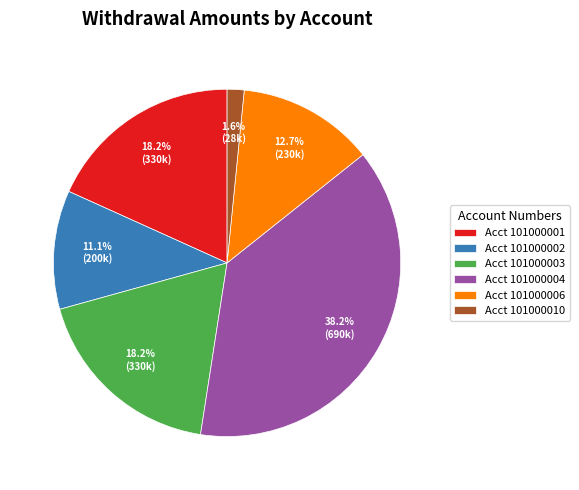

Which has a higher value, Acct 101000010 or Acct 101000002?

Acct 101000002